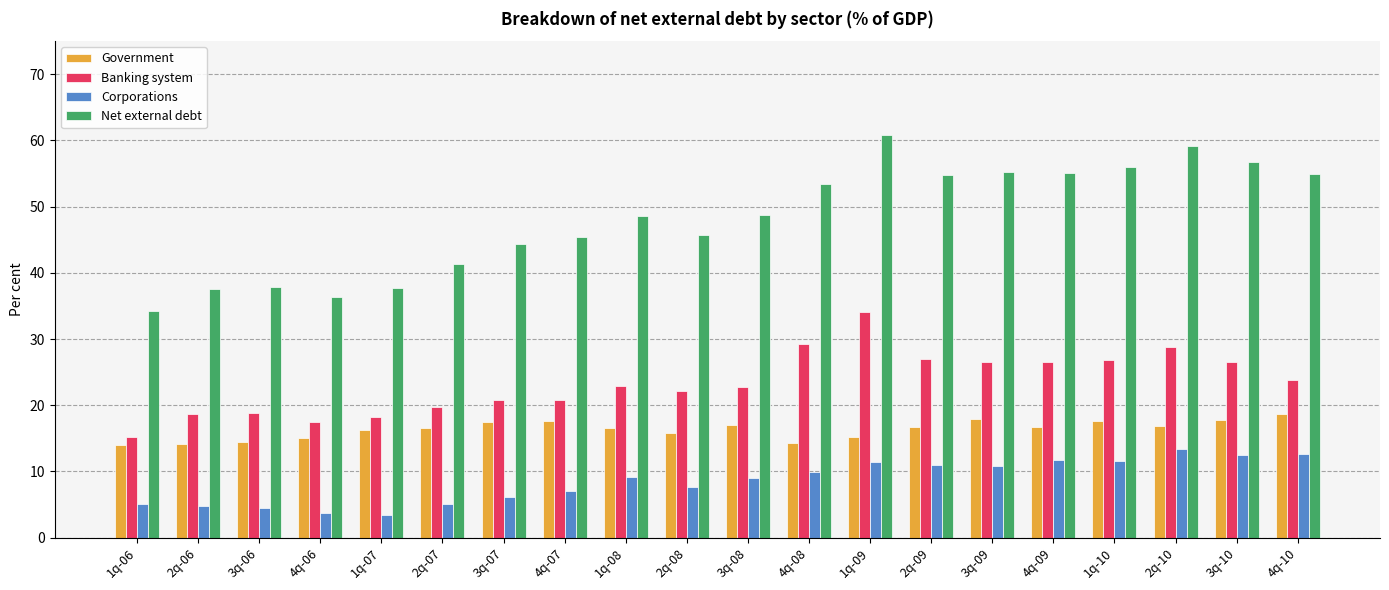

List the series in order of their overall mean, highest first.

Net external debt, Banking system, Government, Corporations